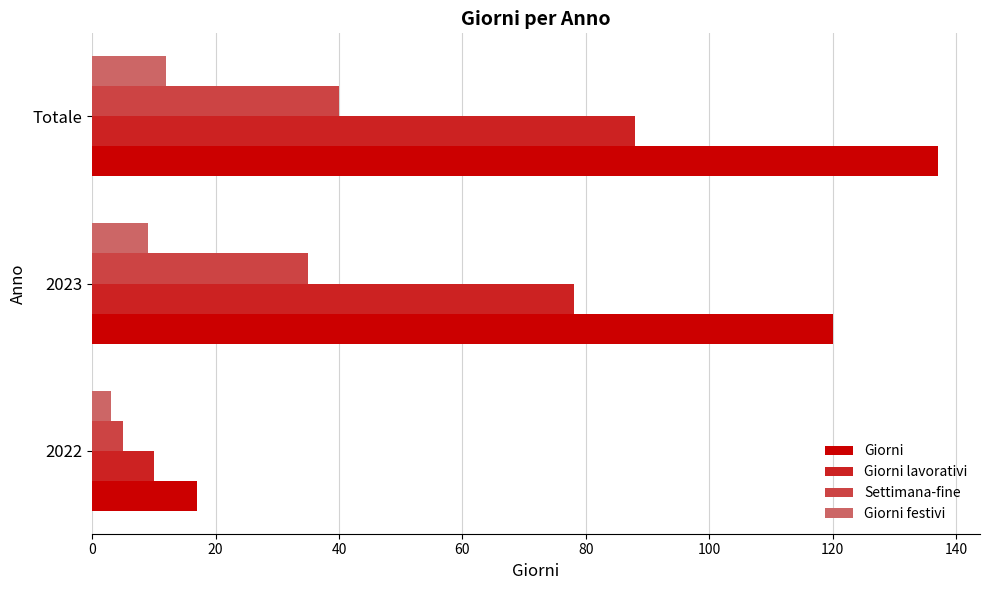

Which series has the largest range (max minus min)?

Giorni